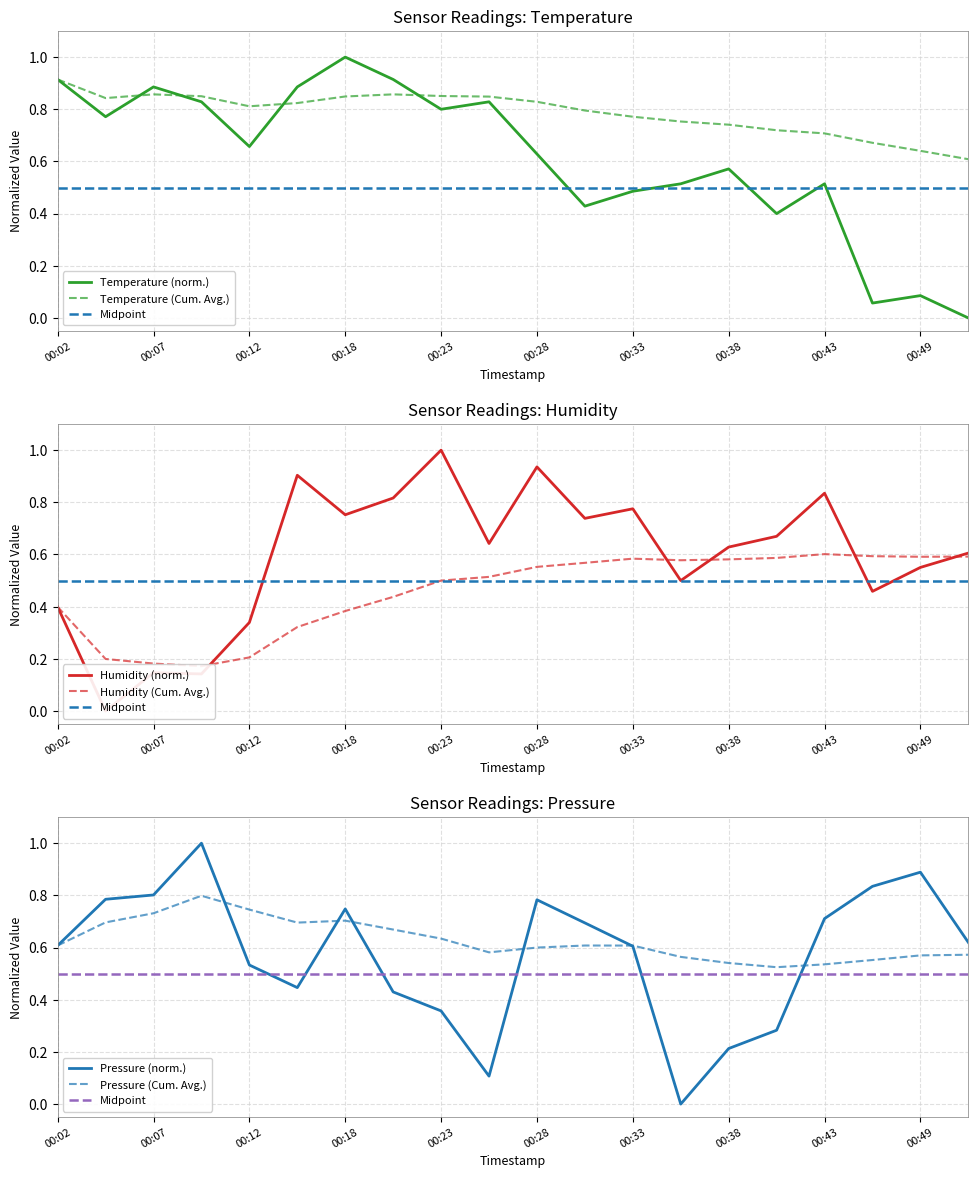

Reading left to right, transcribe all the data shown in this chart.

temperature: 0.9	0.8	0.9	0.8	0.7	0.9	1.0	0.9	0.8	0.8	0.6	0.4	0.5	0.5	0.6	0.4	0.5	0.1	0.1	0.0
humidity: 0.4	0.0	0.1	0.1	0.3	0.9	0.8	0.8	1.0	0.6	0.9	0.7	0.8	0.5	0.6	0.7	0.8	0.5	0.6	0.6
pressure_norm: 0.6	0.8	0.8	1.0	0.5	0.4	0.7	0.4	0.4	0.1	0.8	0.7	0.6	0.0	0.2	0.3	0.7	0.8	0.9	0.6